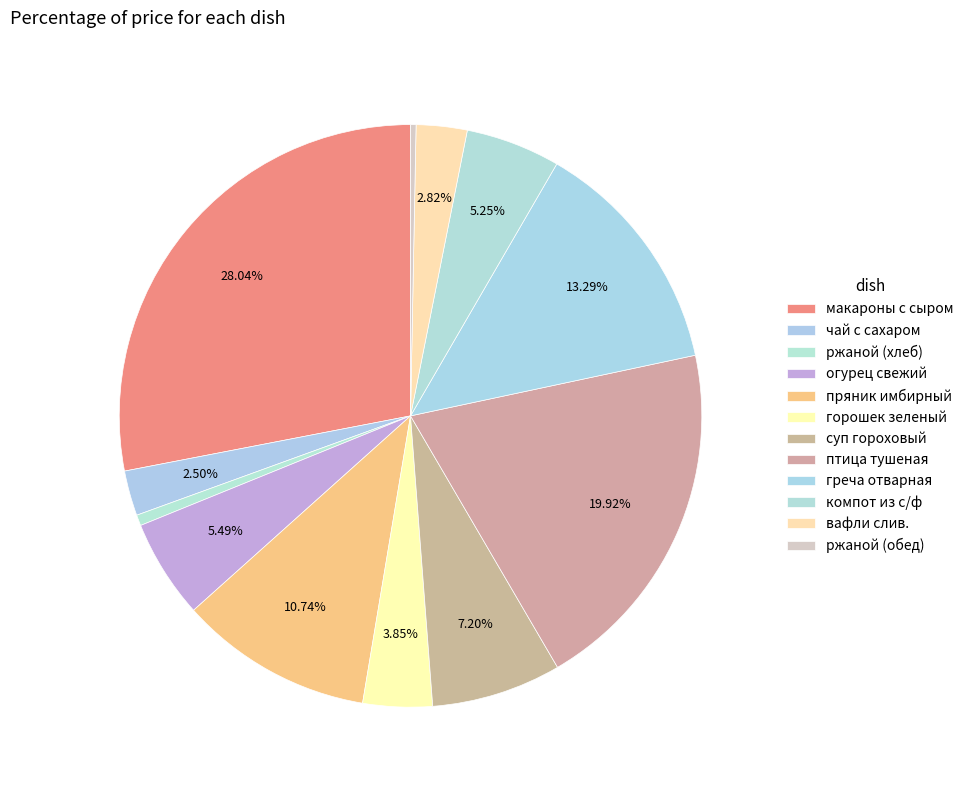

What is the smallest slice in the pie chart?

ржаной (обед)